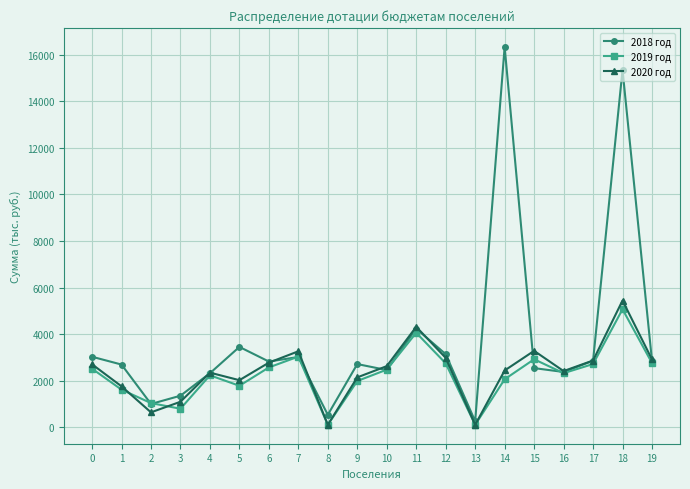

Which series has the widest spread of values?

2018 год